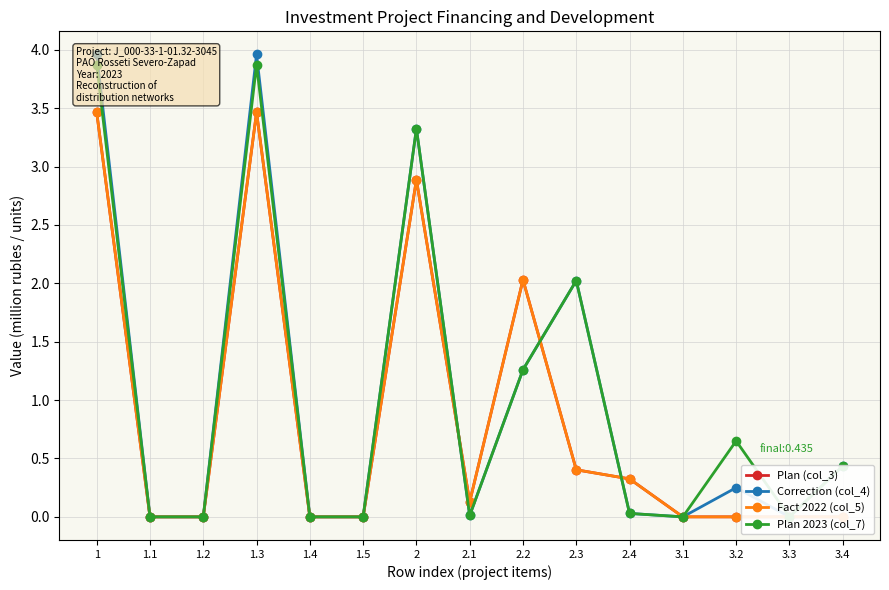

What is the label of the 10th point from the right?

1.5